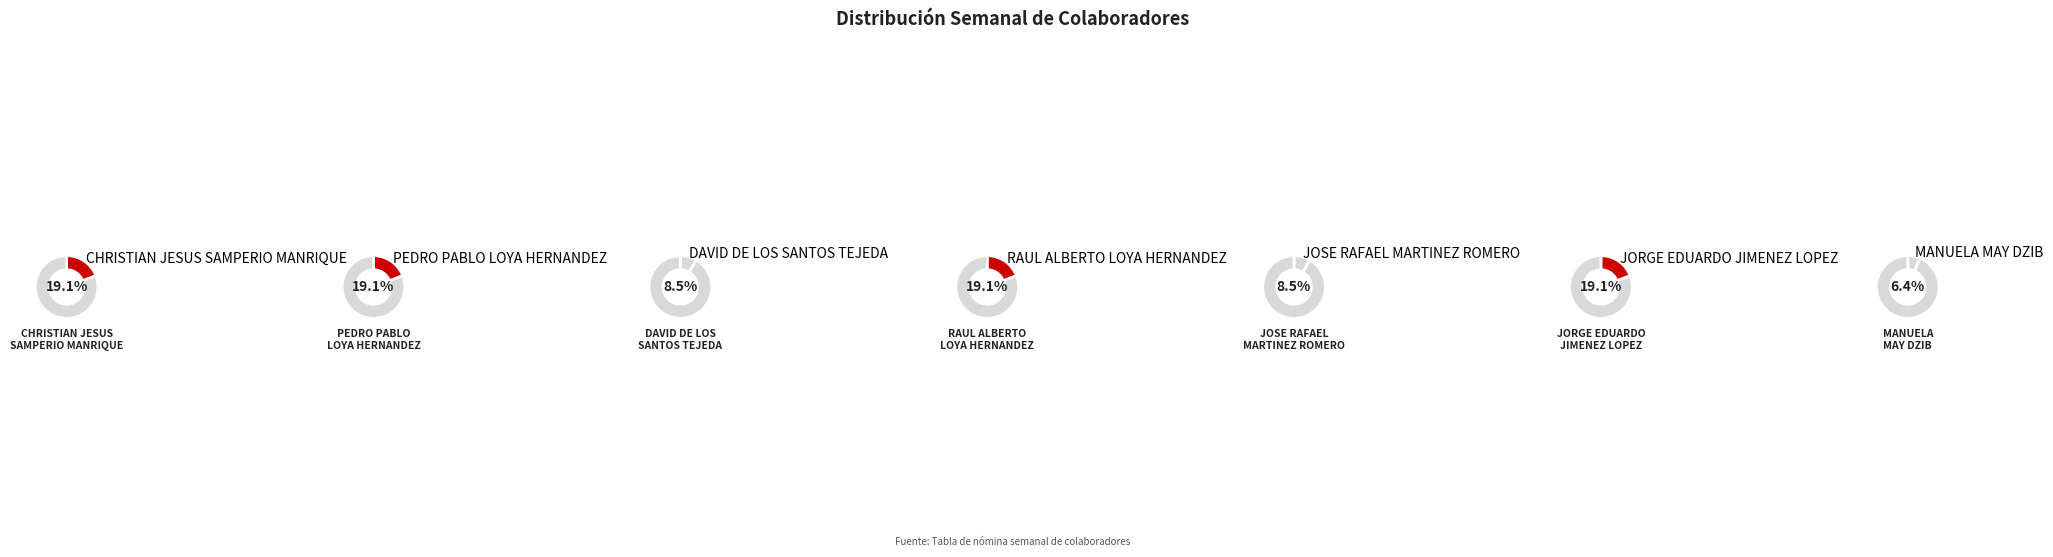

Between PEDRO PABLO LOYA HERNANDEZ and DAVID DE LOS SANTOS TEJEDA, which is larger?

PEDRO PABLO LOYA HERNANDEZ